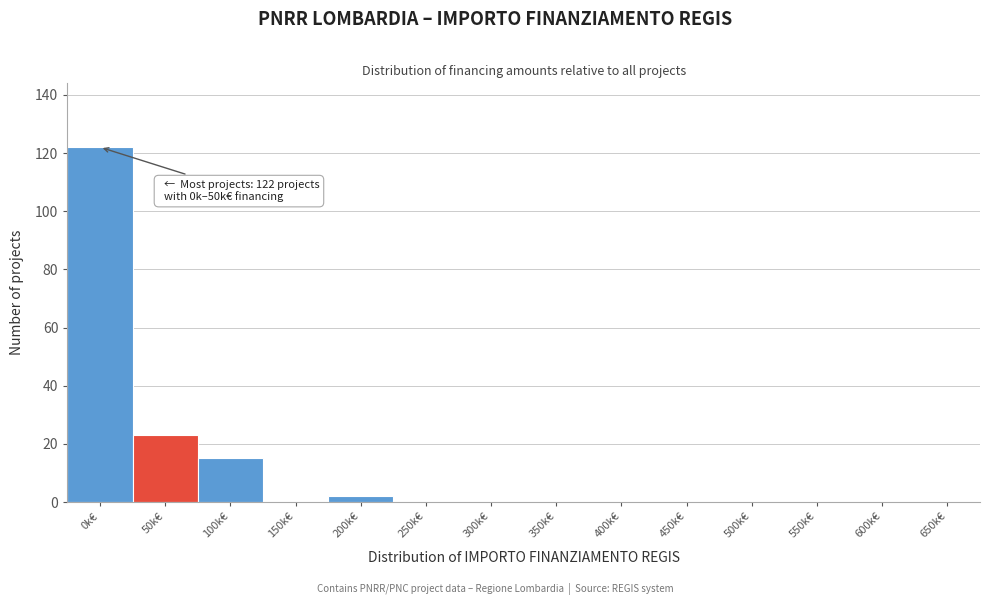

Reading right to left, extract all data points from this chart.

650k€=0	600k€=0	550k€=0	500k€=0	450k€=0	400k€=0	350k€=0	300k€=0	250k€=0	200k€=2	150k€=0	100k€=15	50k€=23	0k€=122